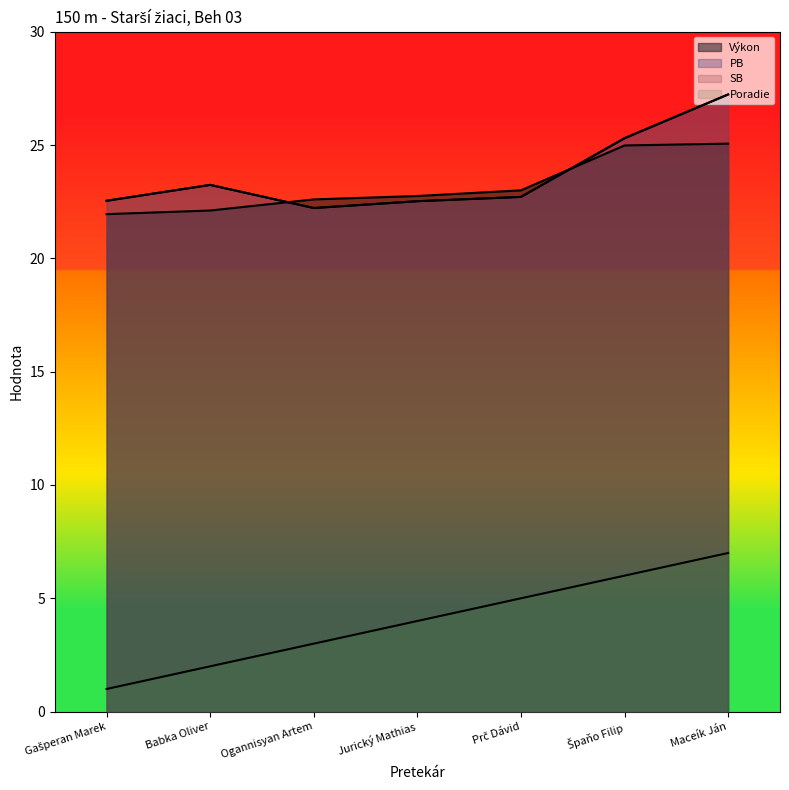

Reading left to right, list all the values displayed in this chart.

Poradie: Gašperan Marek=1.0	Babka Oliver=2.0	Ogannisyan Artem=3.0	Jurický Mathias=4.0	Prč Dávid=5.0	Špaňo Filip=6.0	Maceík Ján=7.0
Výkon: Gašperan Marek=21.9	Babka Oliver=22.1	Ogannisyan Artem=22.6	Jurický Mathias=22.8	Prč Dávid=23.0	Špaňo Filip=25.0	Maceík Ján=25.1
PB: Gašperan Marek=22.5	Babka Oliver=23.2	Ogannisyan Artem=22.2	Jurický Mathias=22.5	Prč Dávid=22.7	Špaňo Filip=25.3	Maceík Ján=27.2
SB: Gašperan Marek=22.5	Babka Oliver=23.2	Ogannisyan Artem=22.2	Jurický Mathias=22.5	Prč Dávid=22.7	Špaňo Filip=25.3	Maceík Ján=27.2